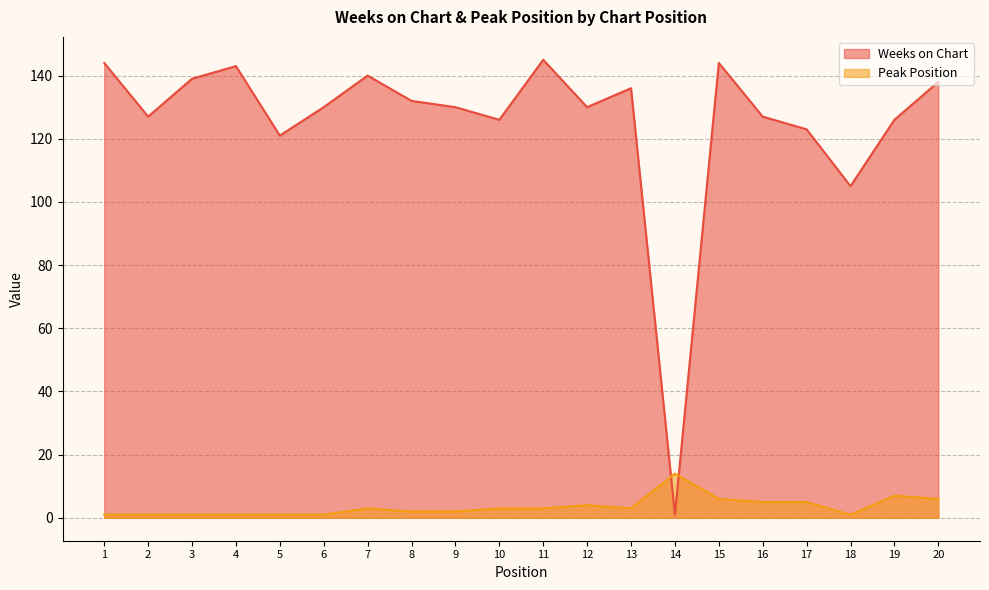

True or false: Peak Position and Weeks on Chart cross at least once.

True